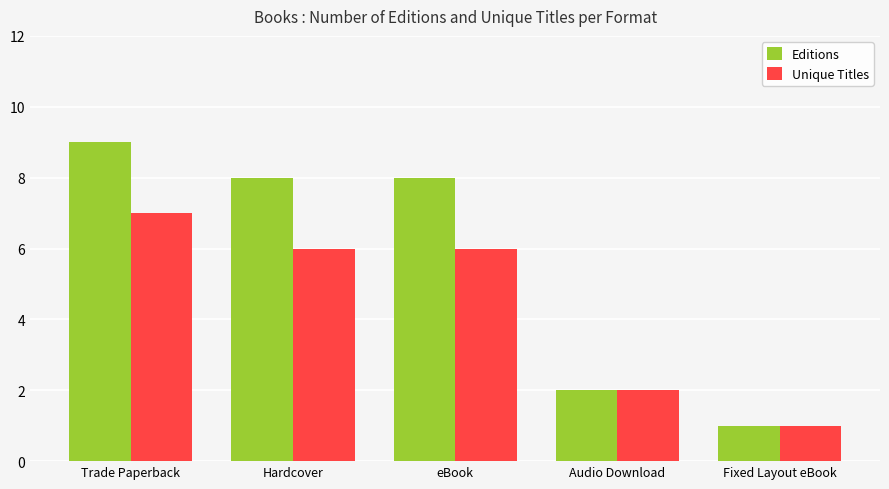

How many groups of bars are there?

5